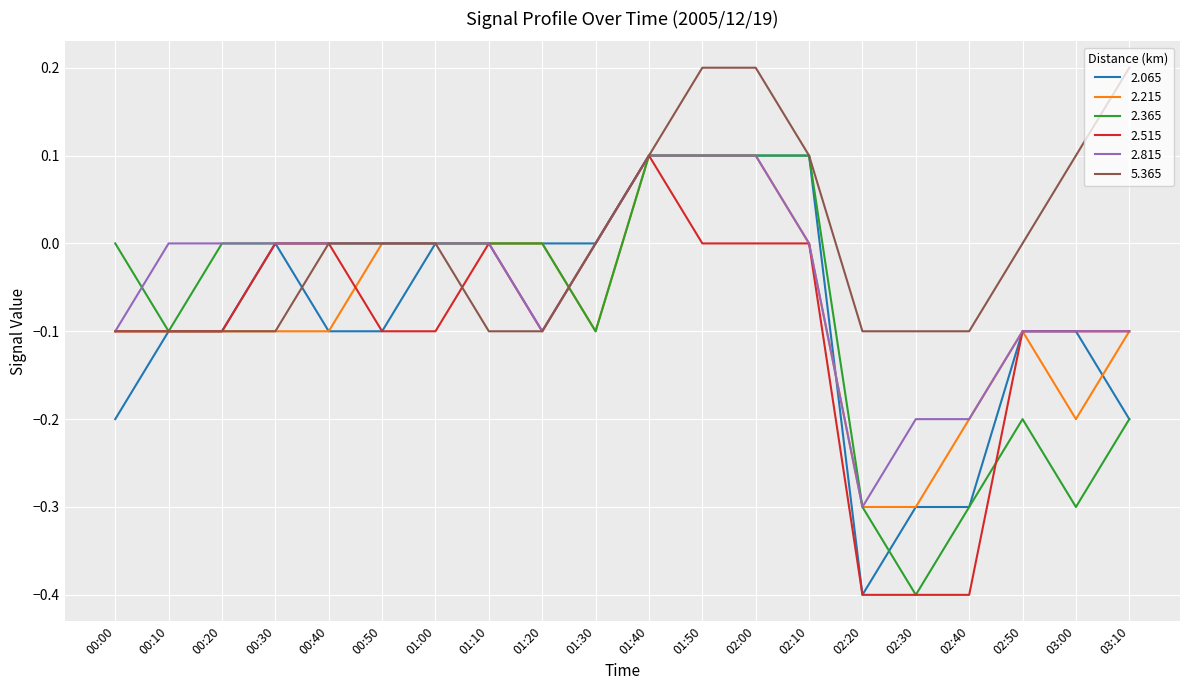

What is the minimum value shown in the chart?

-0.4